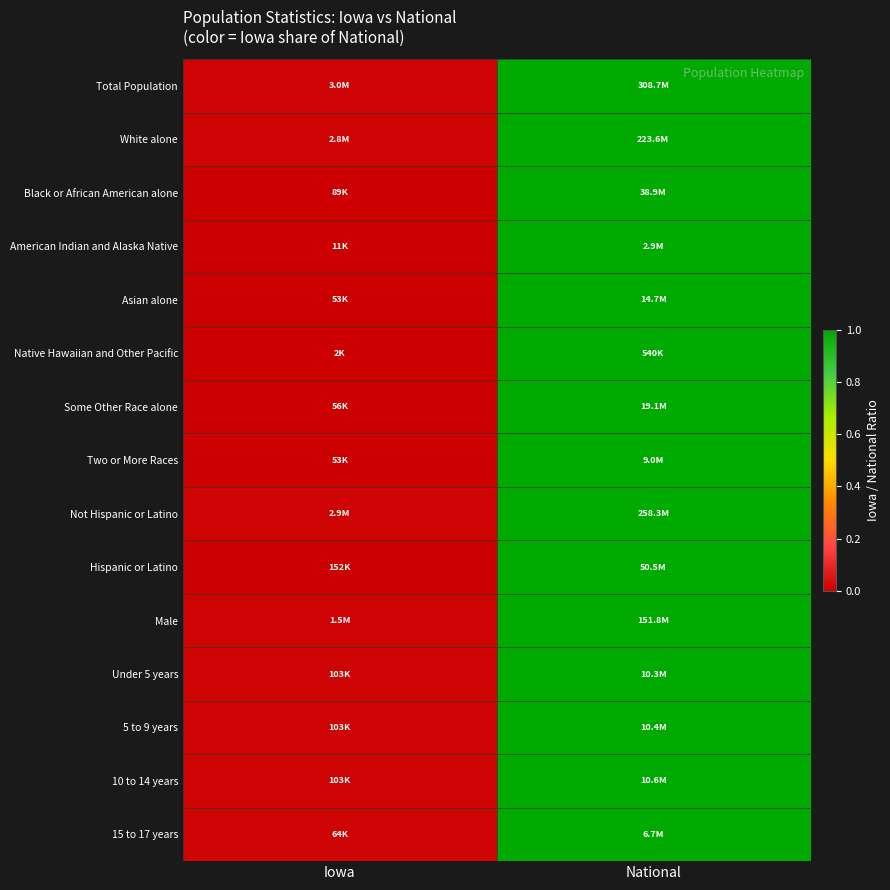

Count the number of data series in this chart.

15